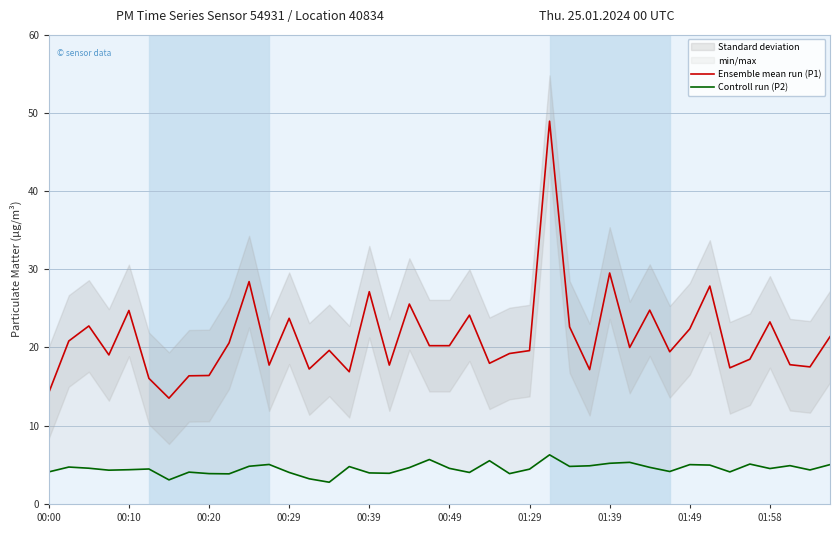

The value of Ensemble mean run (P1) at 31 is 19.4. True or false?

True